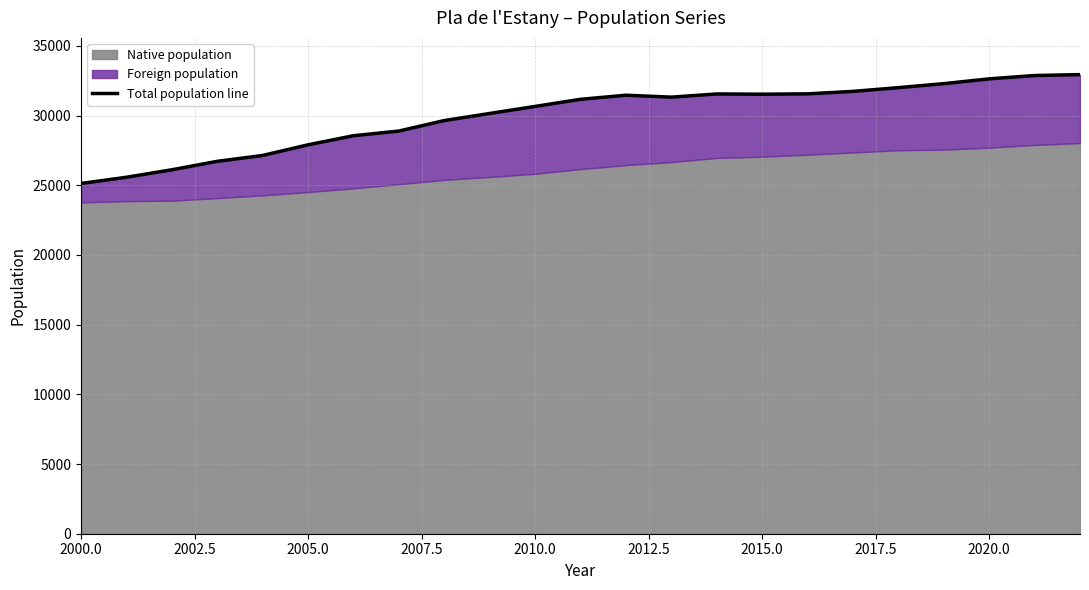

How many interior local peaks (higher than both neighbors) does the data have?

2